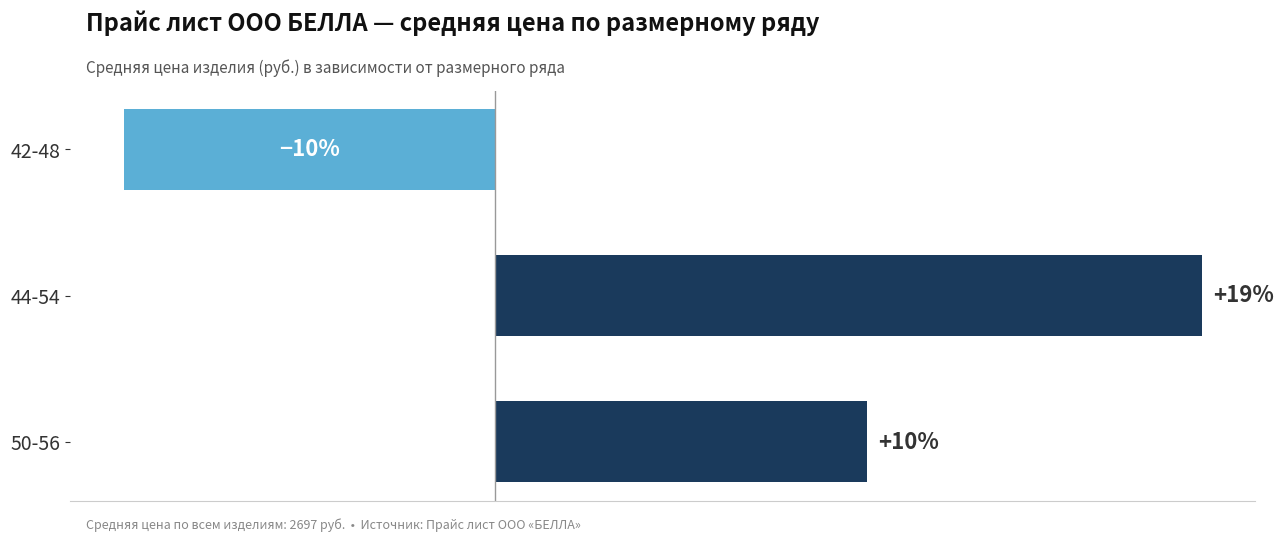

At which label is the value closest to 4?

50-56